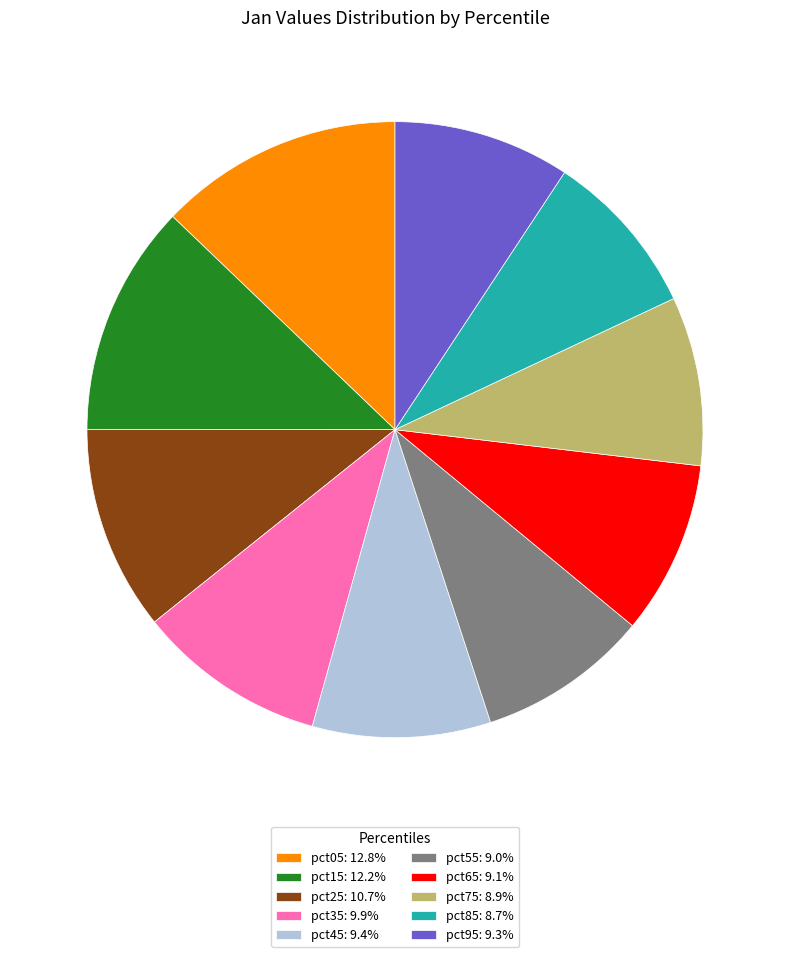

What is the largest slice in the pie chart?

pct05